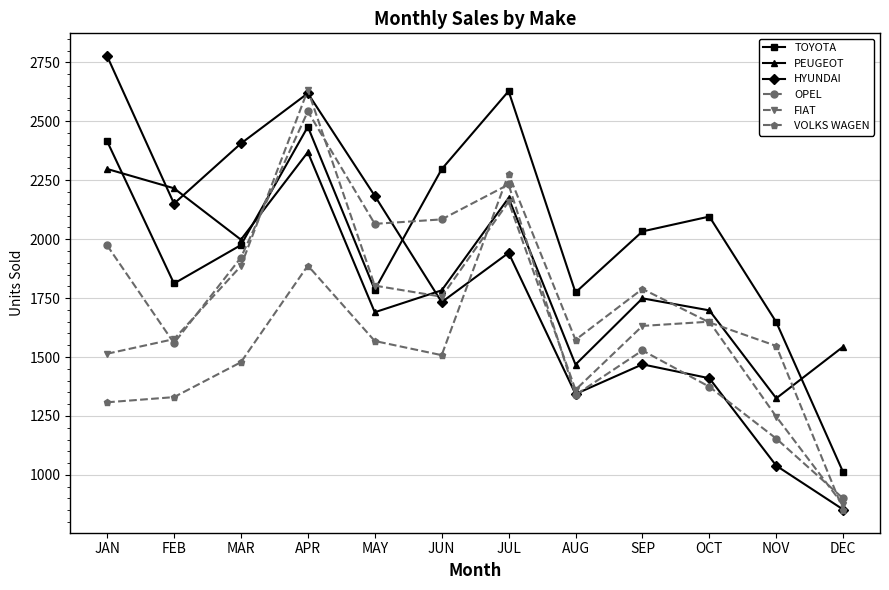

True or false: VOLKS WAGEN has a value of 274 at DEC.

False